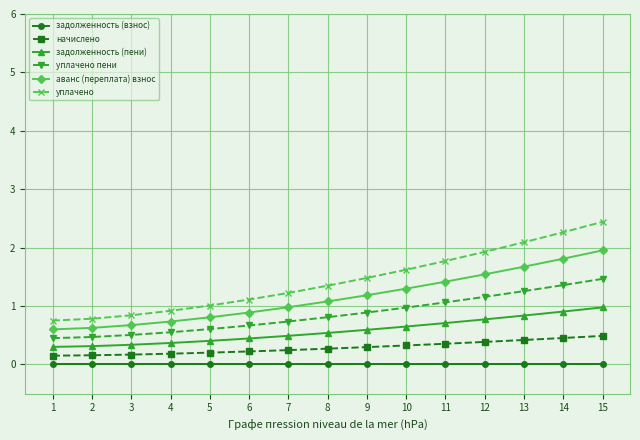

True or false: задолженность (взнос) has a value of 0.0 at 7.

True